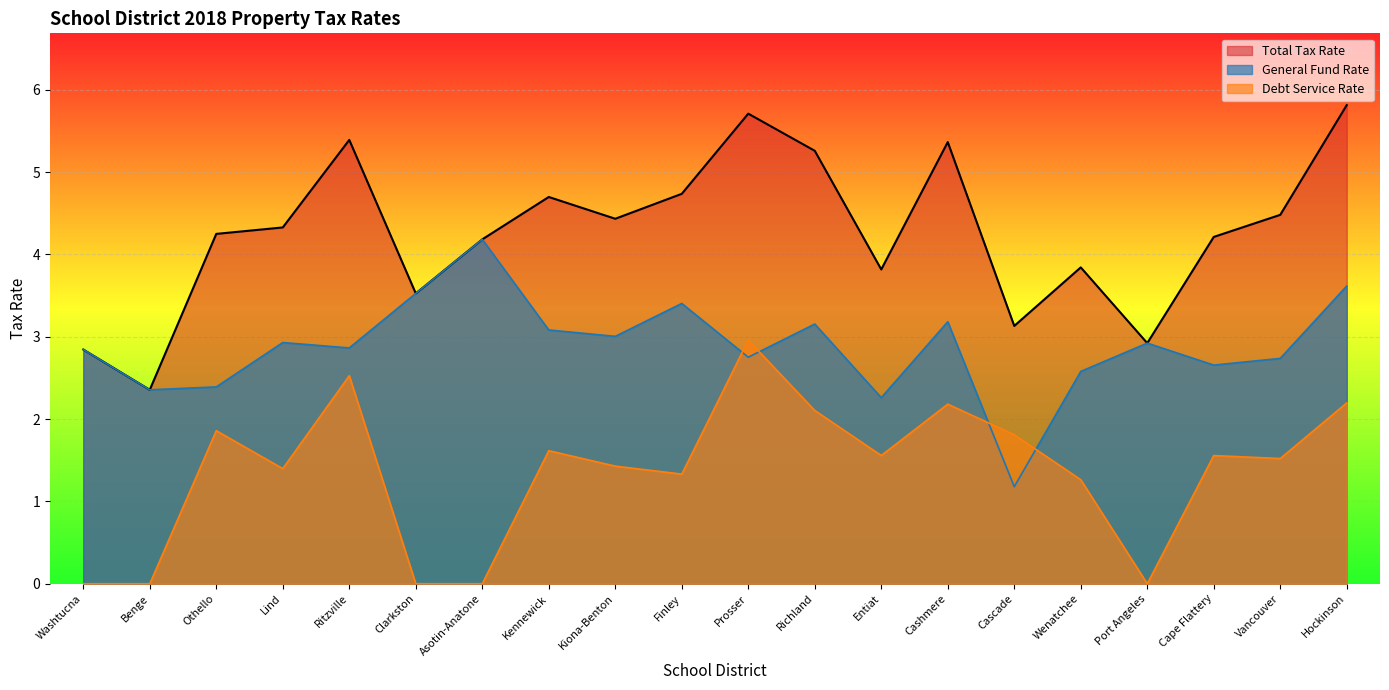

Is the value of Total Tax Rate at Finley greater than the value of General Fund Rate at Richland?

Yes